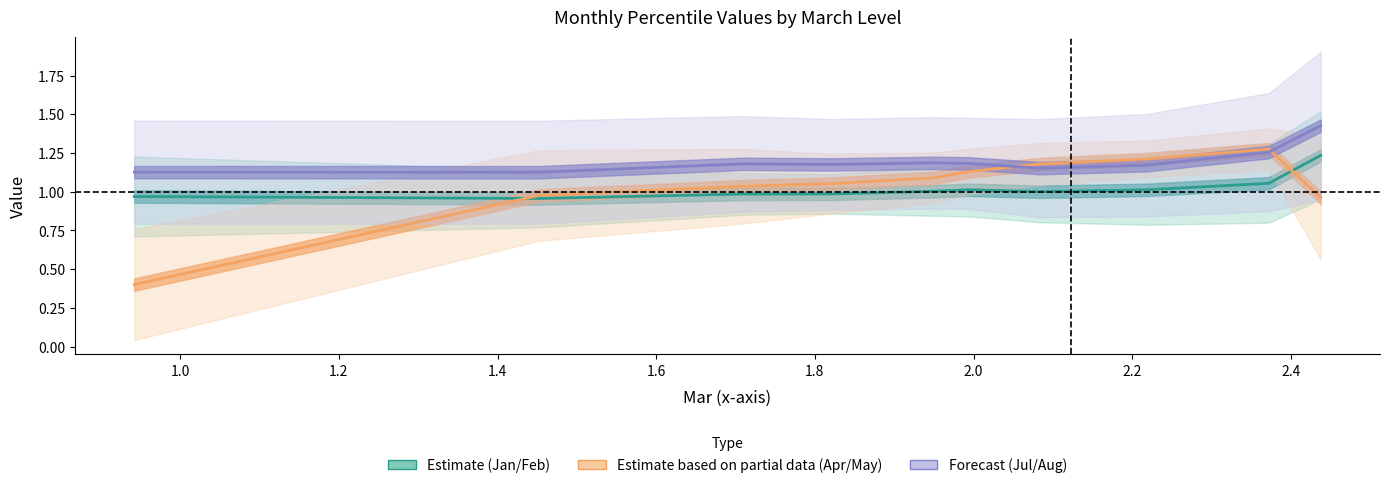

What is the sum of all Estimate partial (Apr/May) values?

10.3